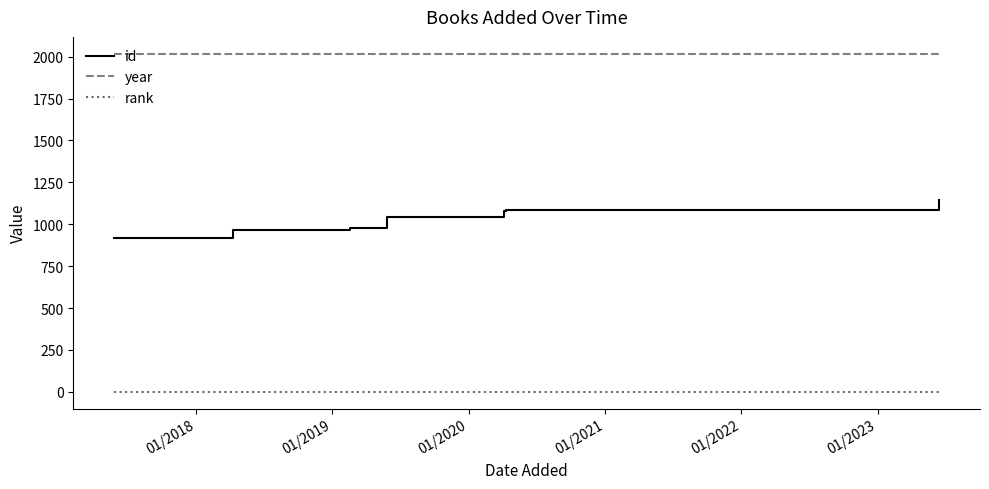

What is the lowest value of the year series?

2017